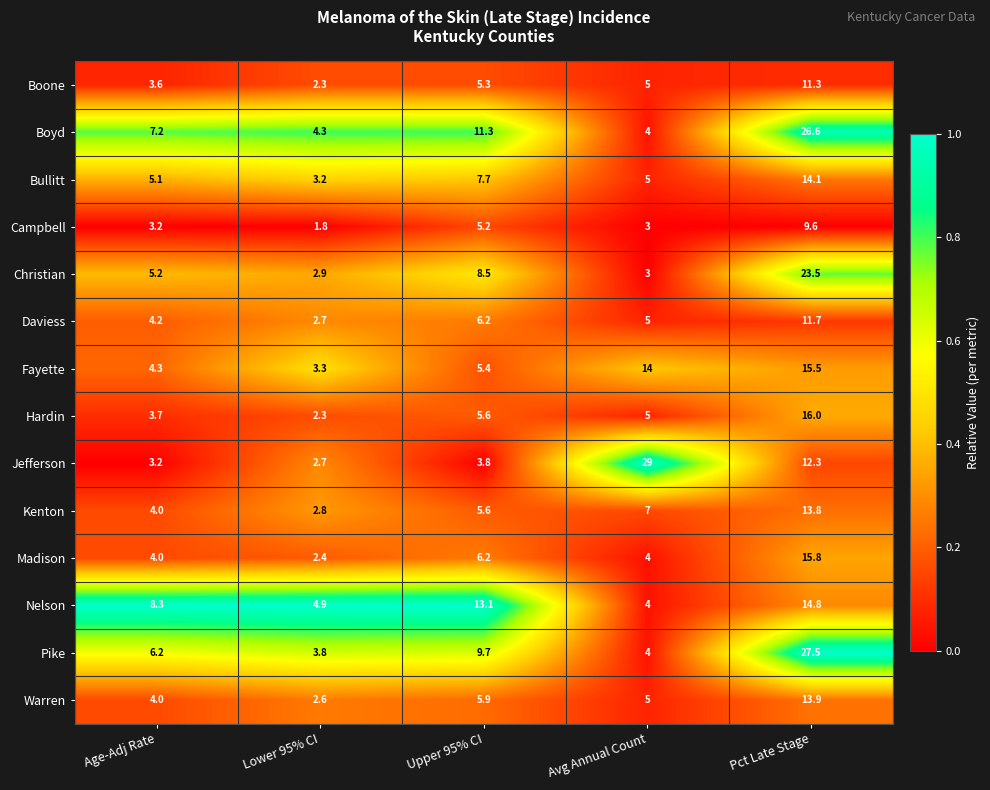

True or false: Daviess has a value of 8.2 at Upper 95% CI.

False